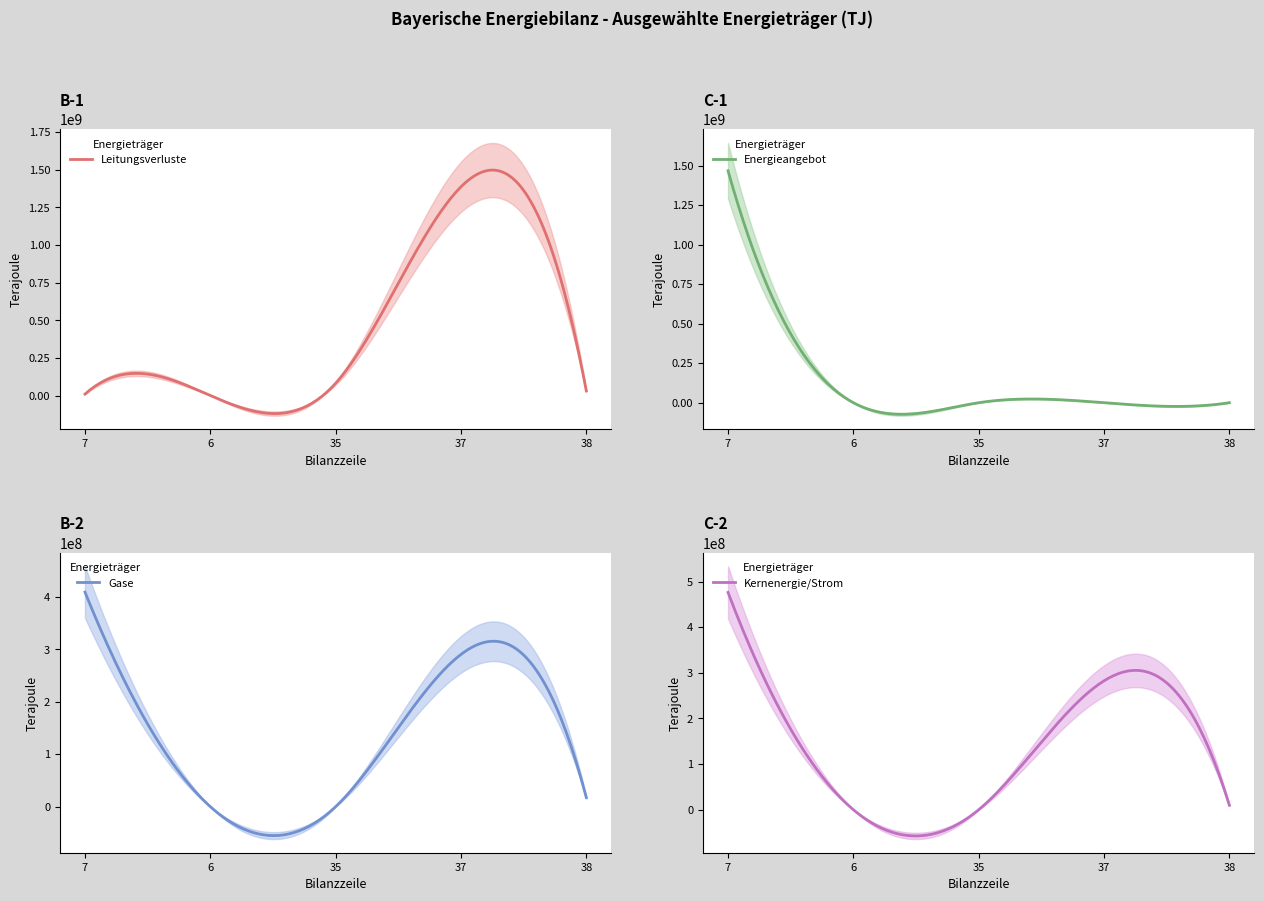

How many distinct data groups are displayed?

4